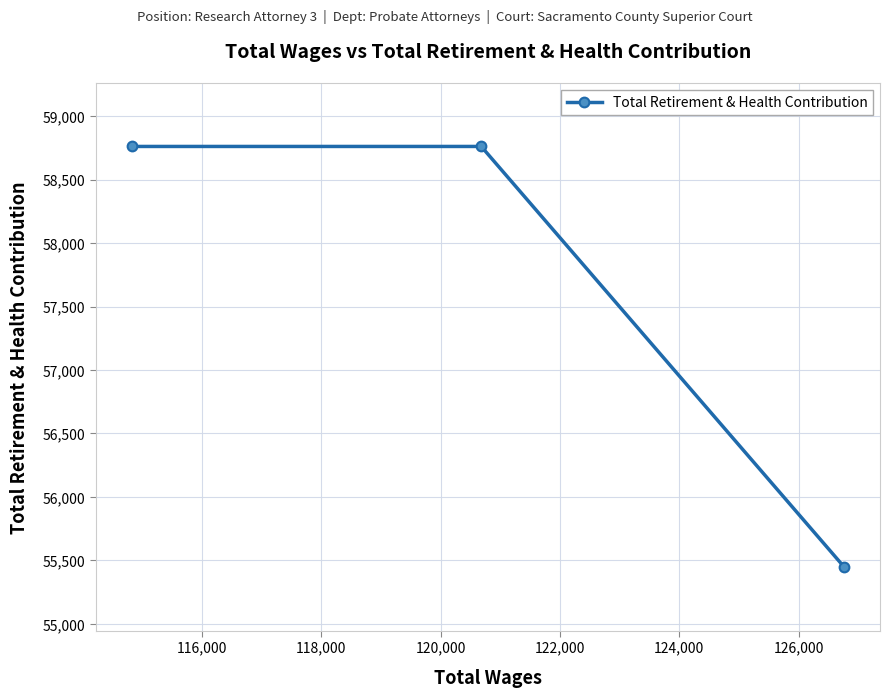

What is the sum of all values?

172970